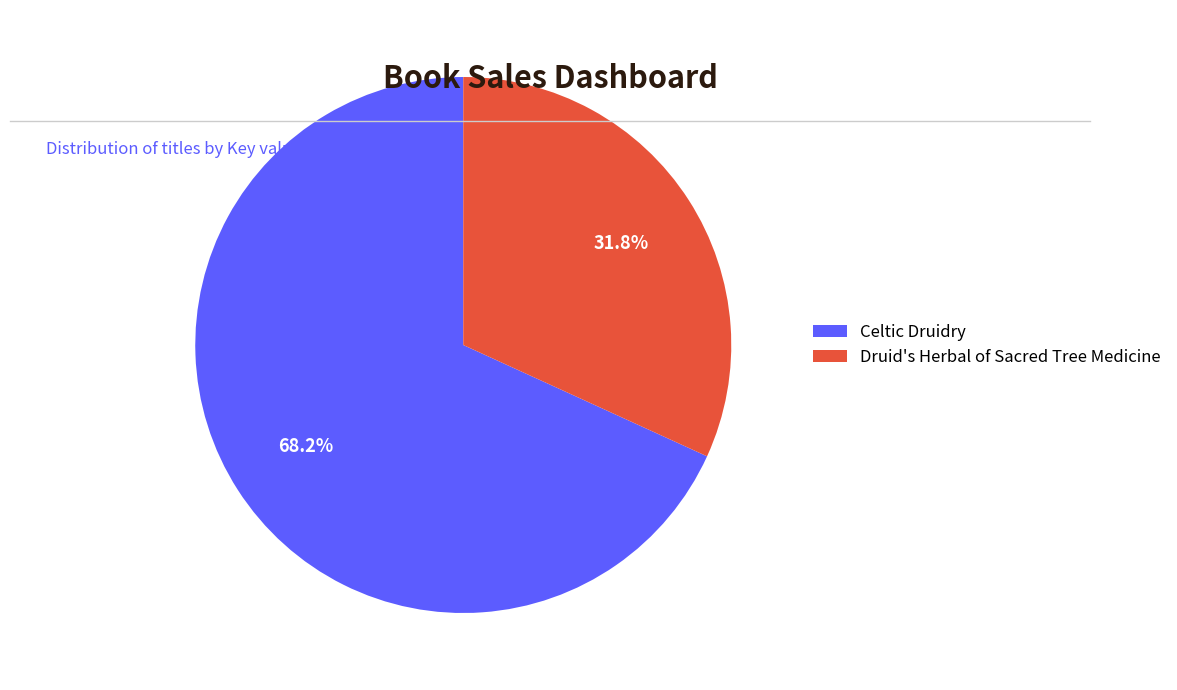

Does any single category account for the majority?

Yes